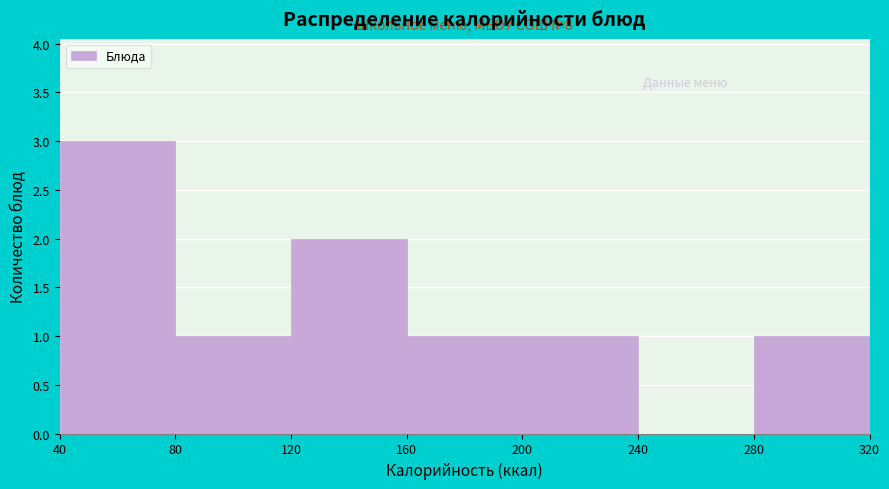

Over which range of the x-axis is the bar tallest?

40 to 80